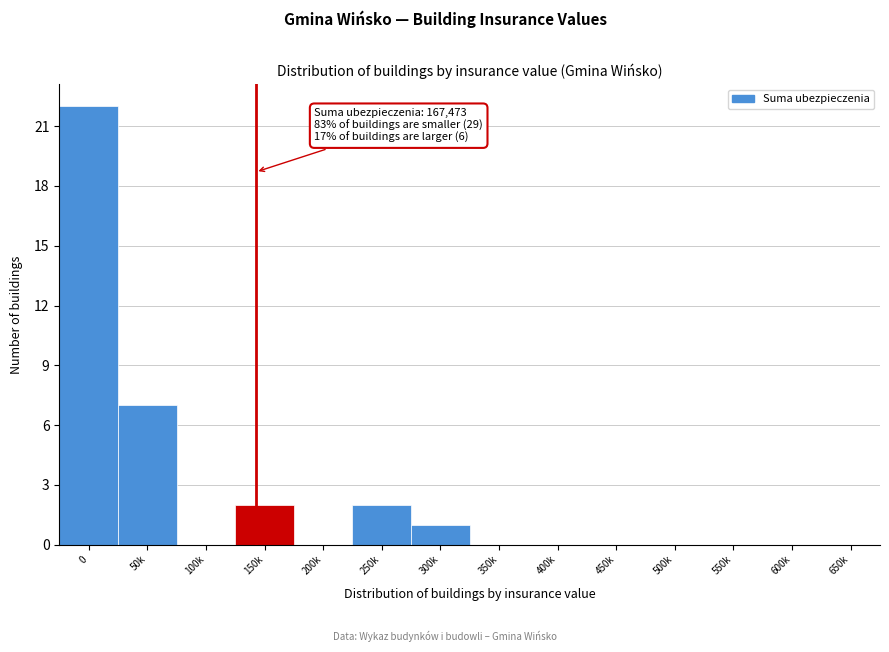

Reading left to right, list all the values displayed in this chart.

0=22	50k=7	100k=0	150k=2	200k=0	250k=2	300k=1	350k=0	400k=0	450k=0	500k=0	550k=0	600k=0	650k=0